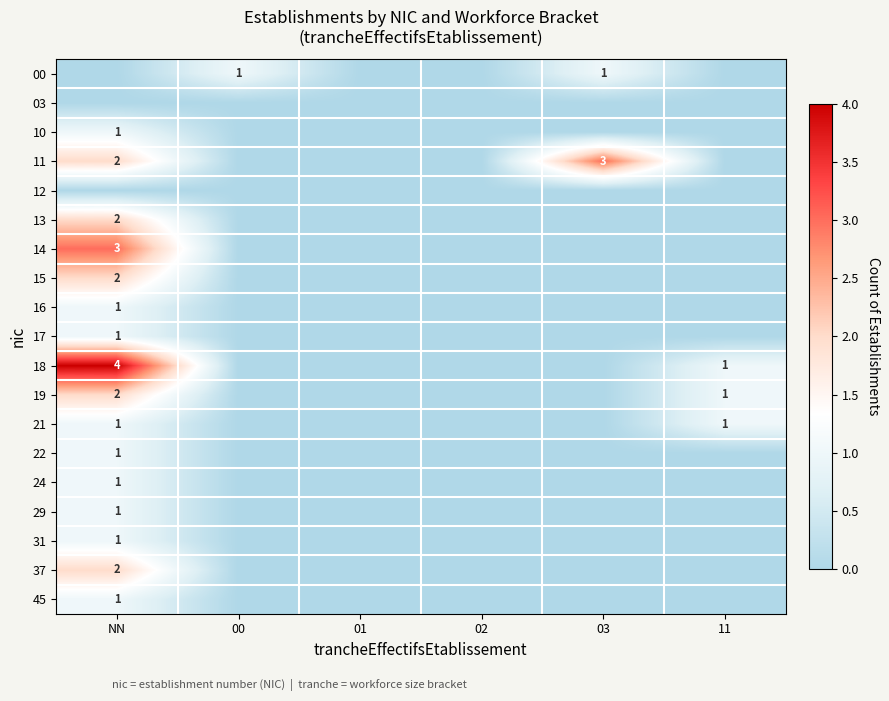

Which category has the lowest value across all series?

NN